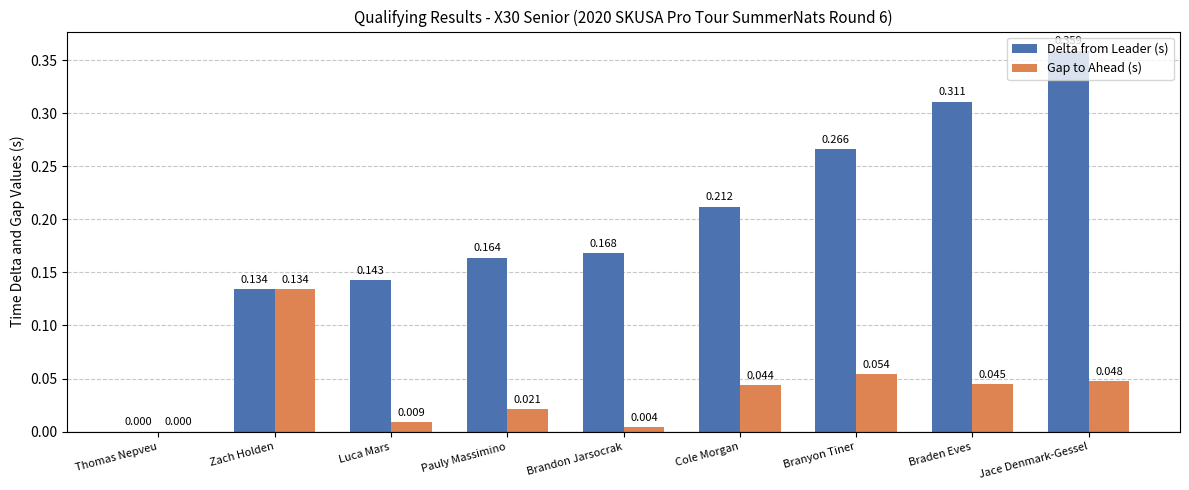

At which category is the sum across all series the highest?

Jace Denmark-Gessel